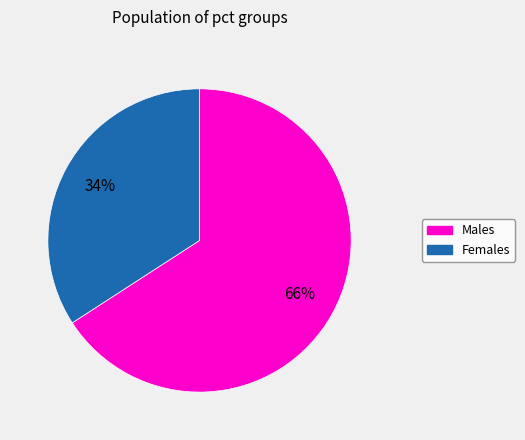

Is there a majority slice in this chart?

Yes